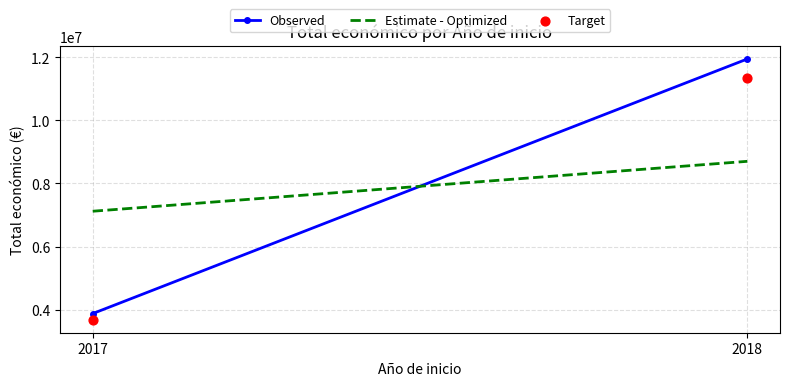

What is the average Y value?

7514780.7